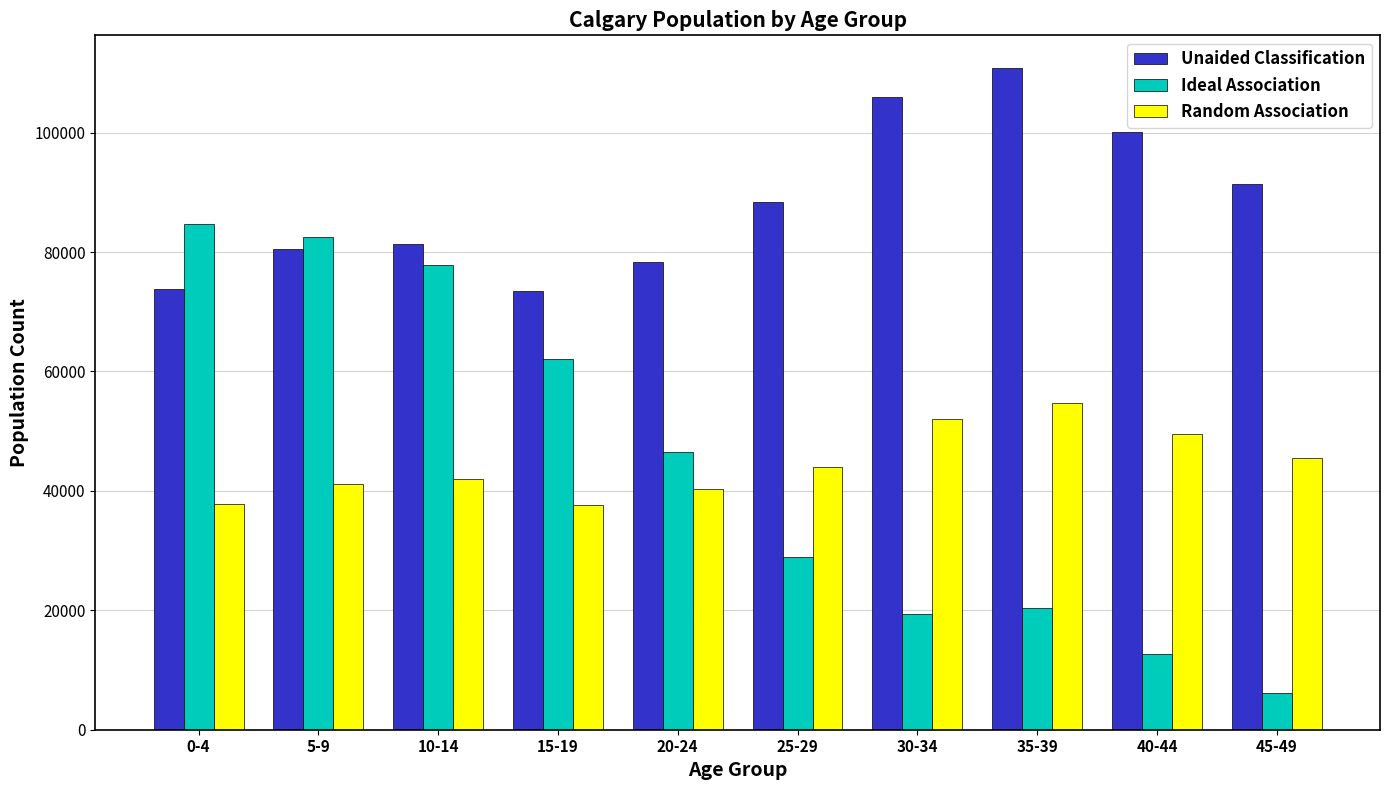

What is the sum of all Unaided Classification values?

884280